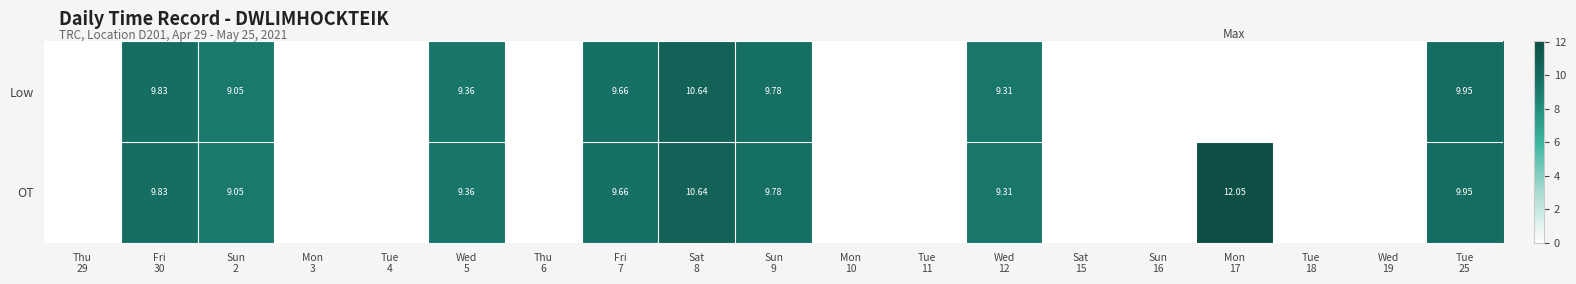

True or false: OT has a value of 0.0 at Mon 3.

True